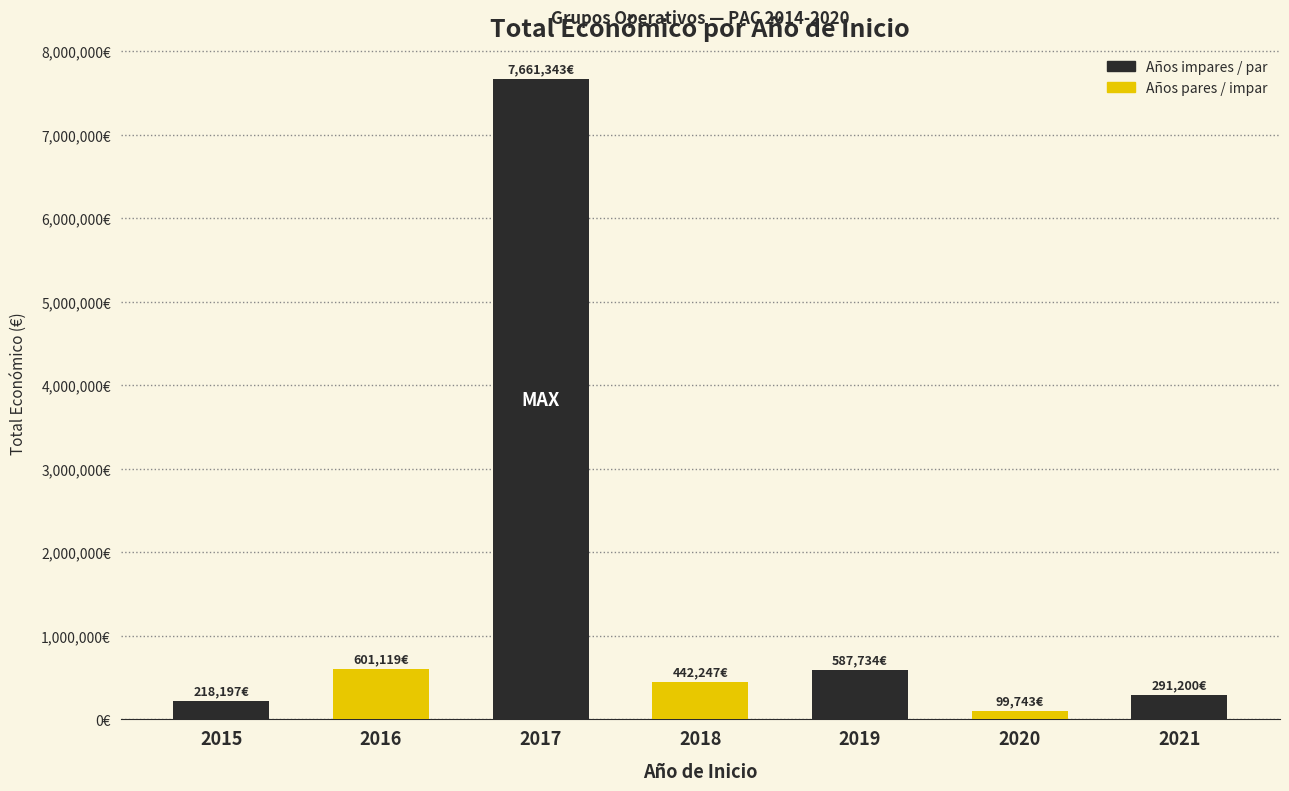

Count the number of data series in this chart.

1